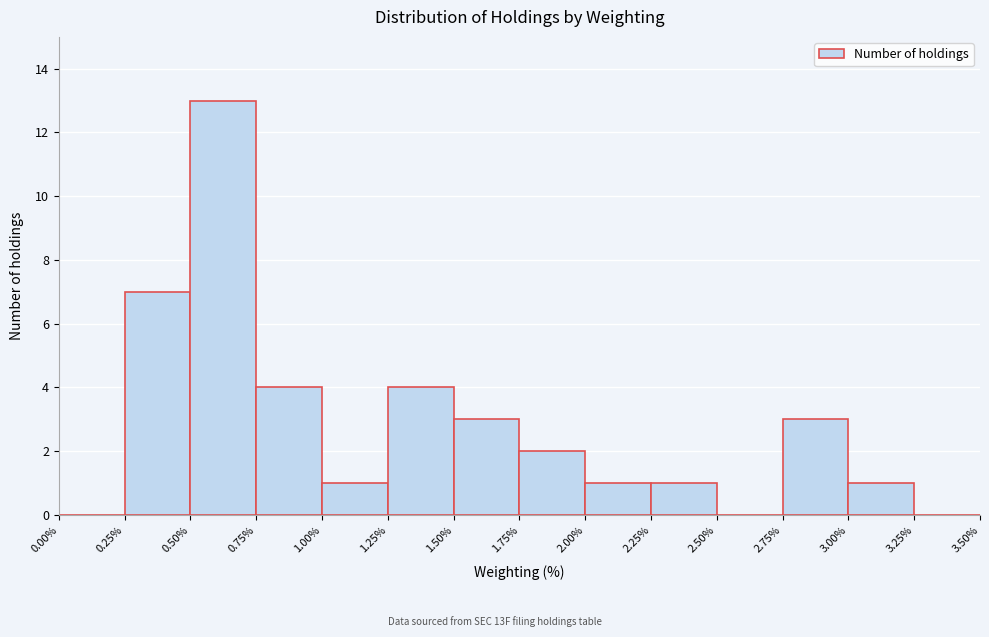

How tall is the bar that spans 3.00% to 3.25% on the x-axis? The values are not printed on the chart, so give them approximately, as read against the axis.

1